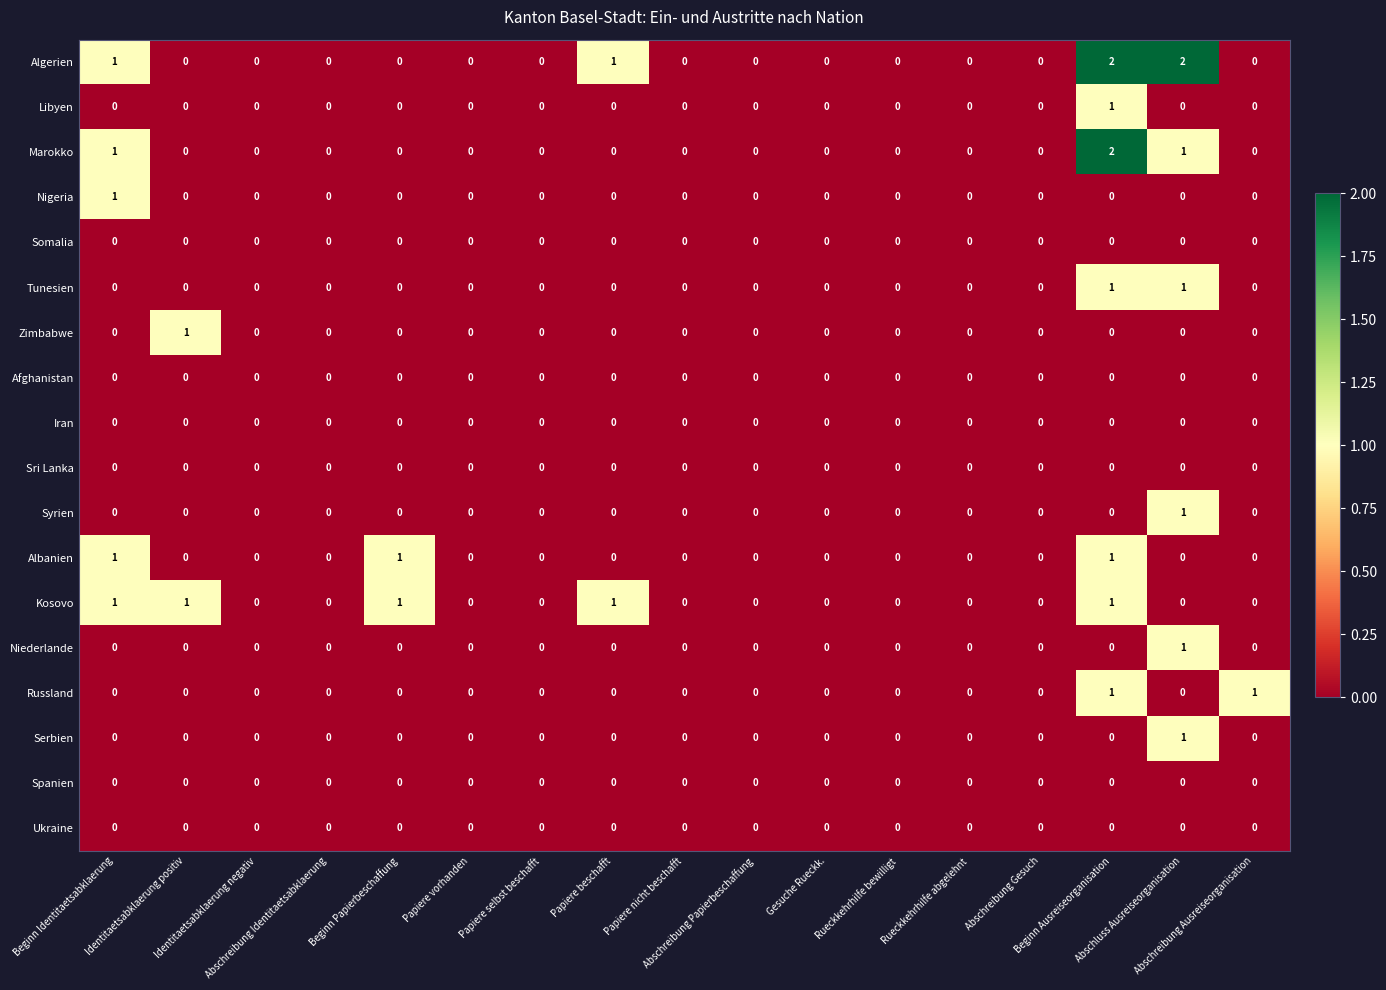

Count the Libyen values in the range 0 to 1.

17